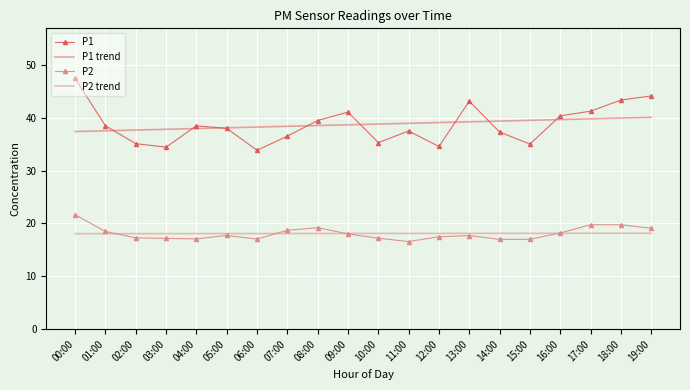

Which category has the lowest value in the P1 series?

06:00